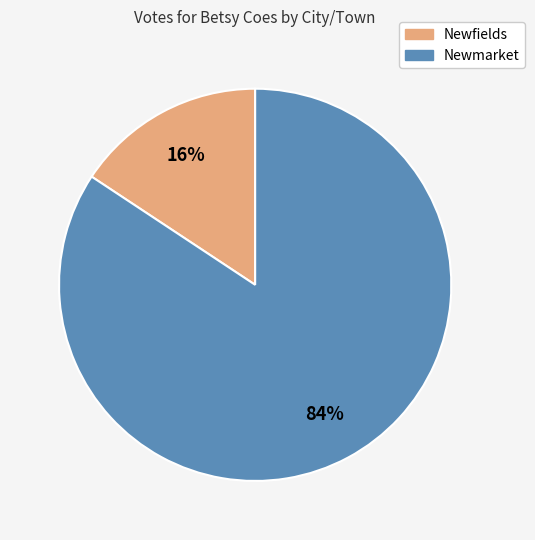

To the nearest percent, what is the combined percentage of Newfields and Newmarket?

100%